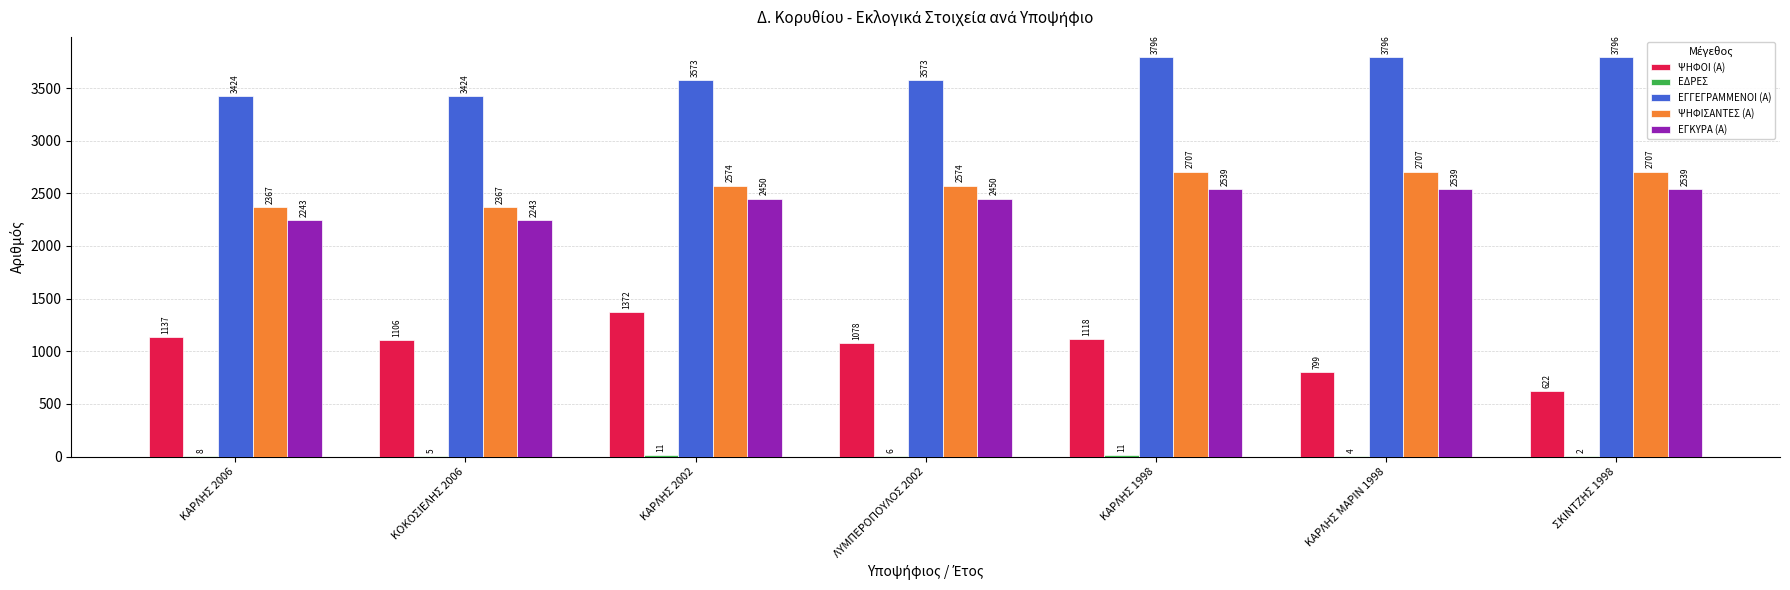

Where is ΨΗΦΟΙ (Α) nearest to the value 997?

ΛΥΜΠΕΡΟΠΟΥΛΟΣ 2002